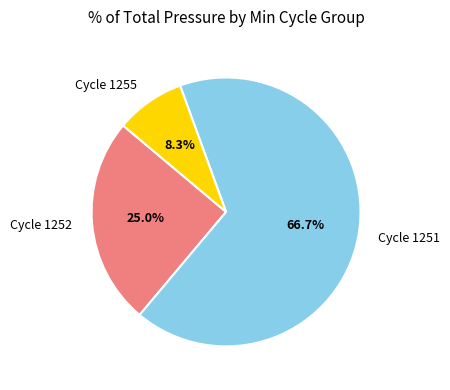

Does any single category account for the majority?

Yes